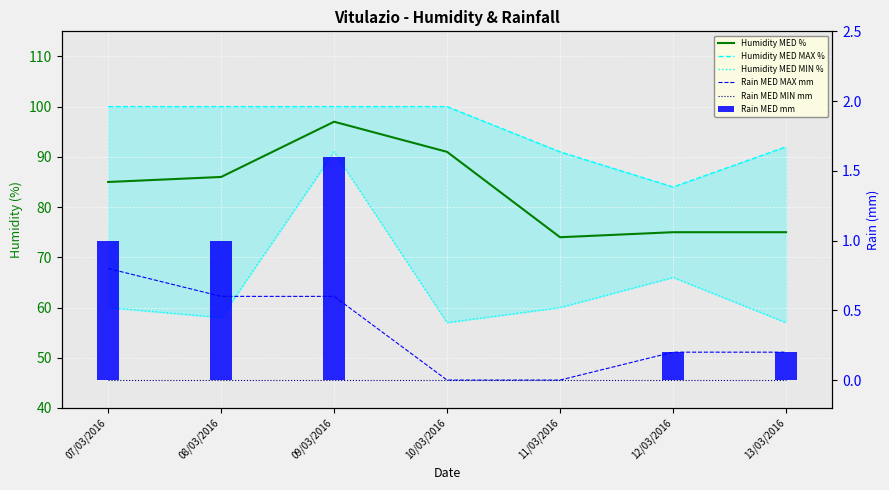

What value does the Humidity MED % series have at 11/03/2016?

74.0